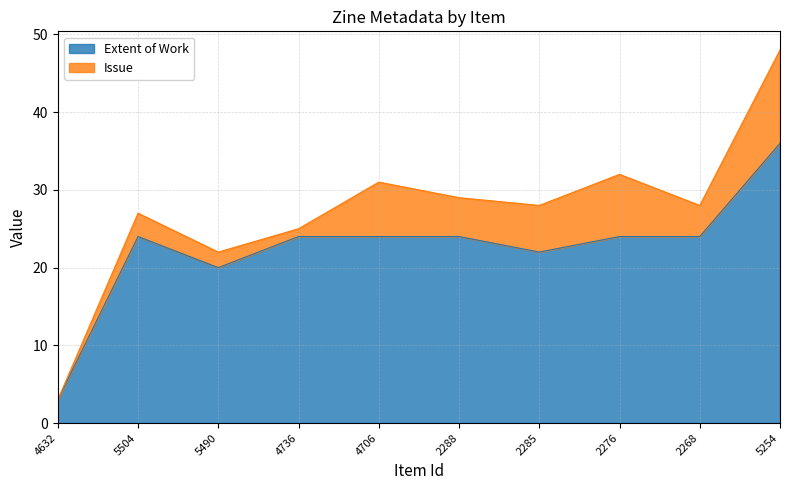

How many lines are shown in the chart?

2